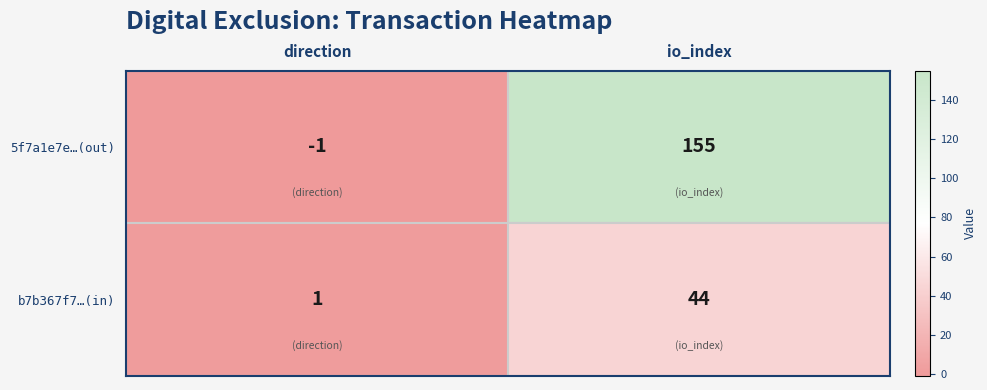

At which category is the sum across all series the highest?

io_index